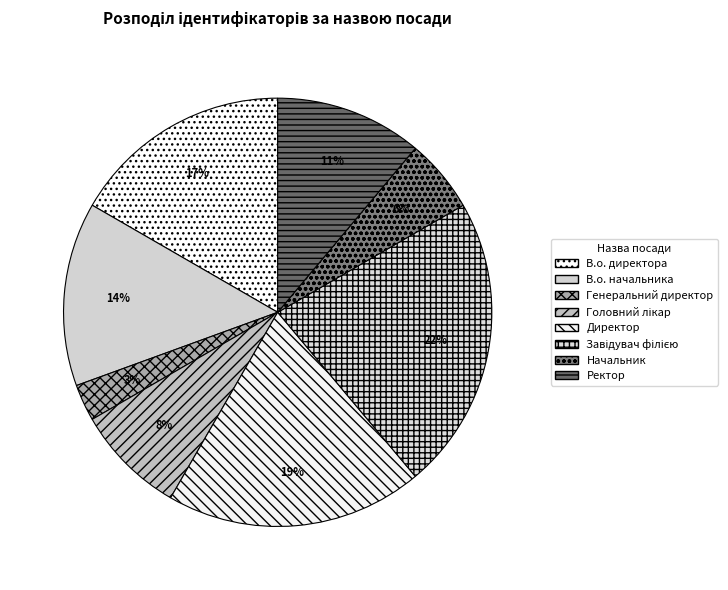

Is it true that Генеральний директор is 3% of the pie?

True